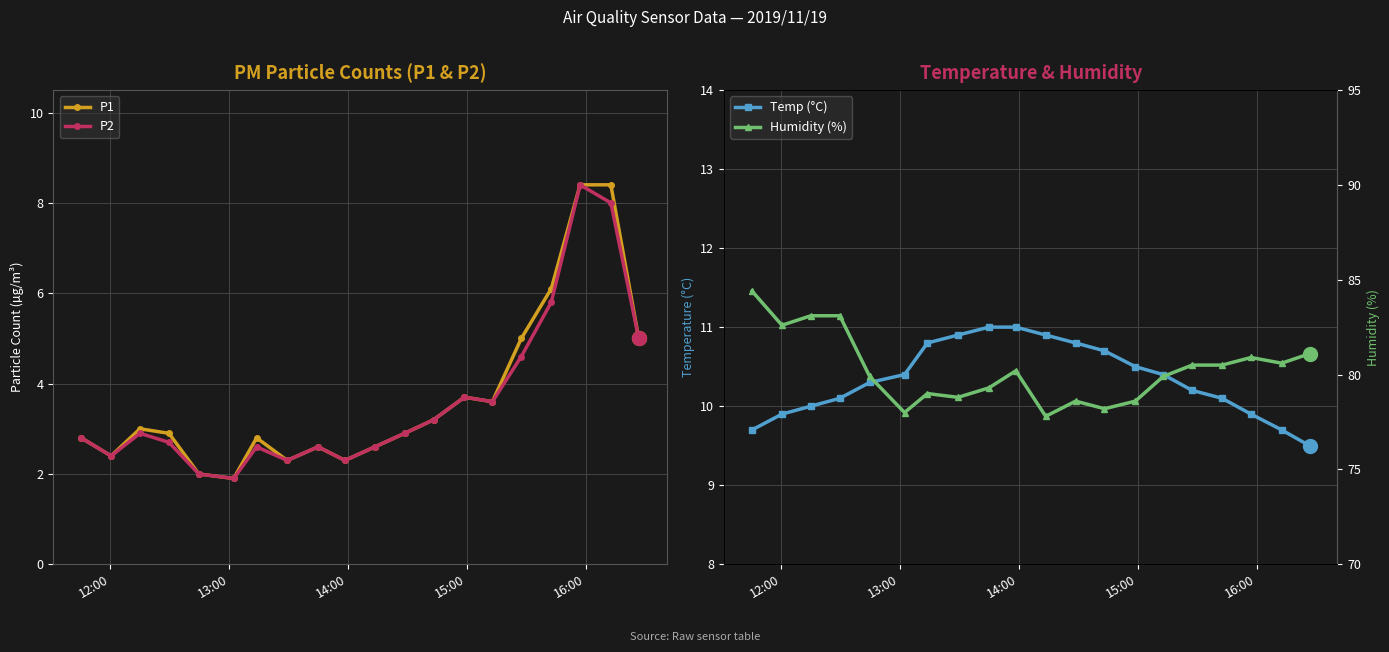

What is the average value of the P2 series?

3.6